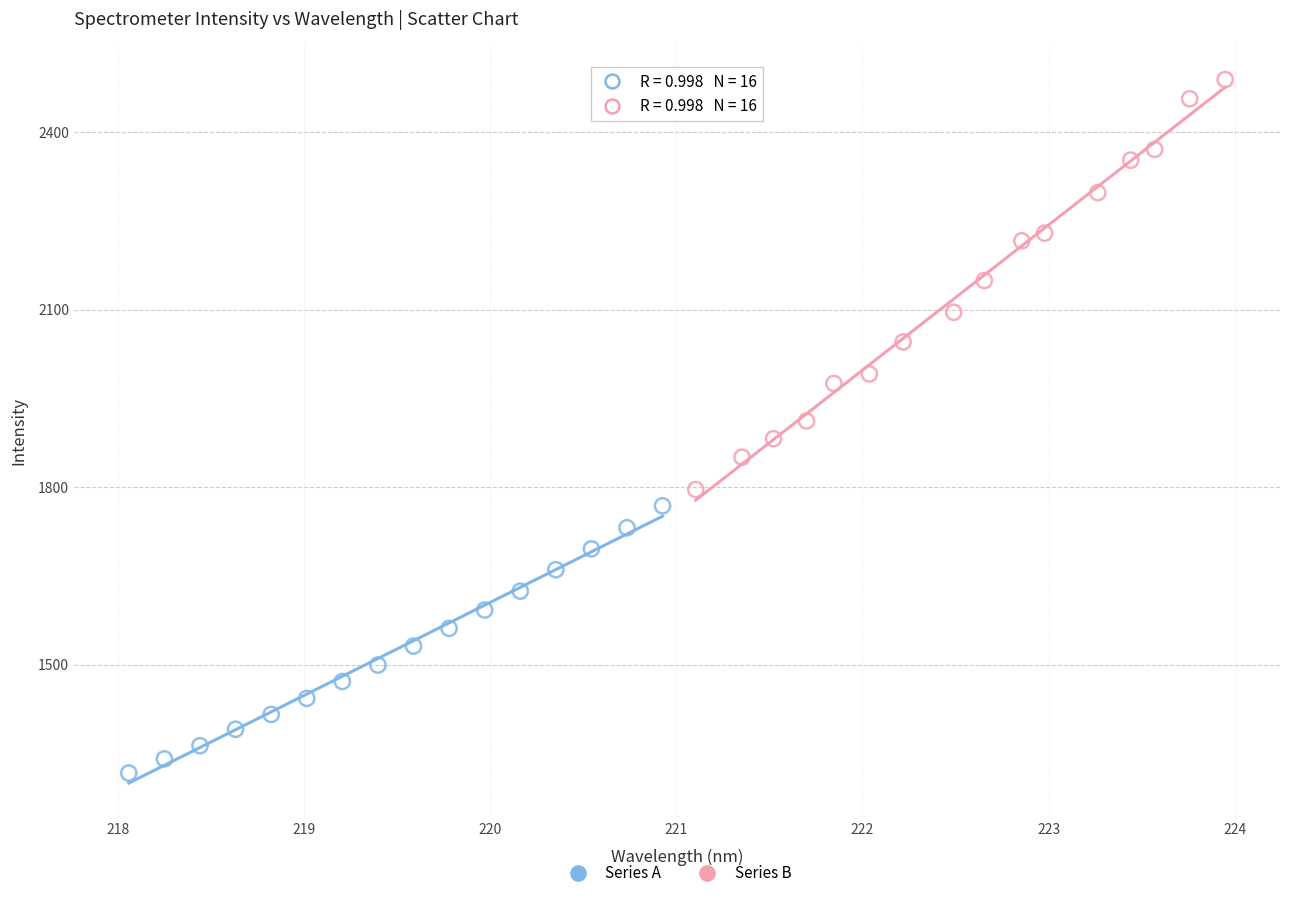

Which series has the largest Y range (max minus min)?

Series B